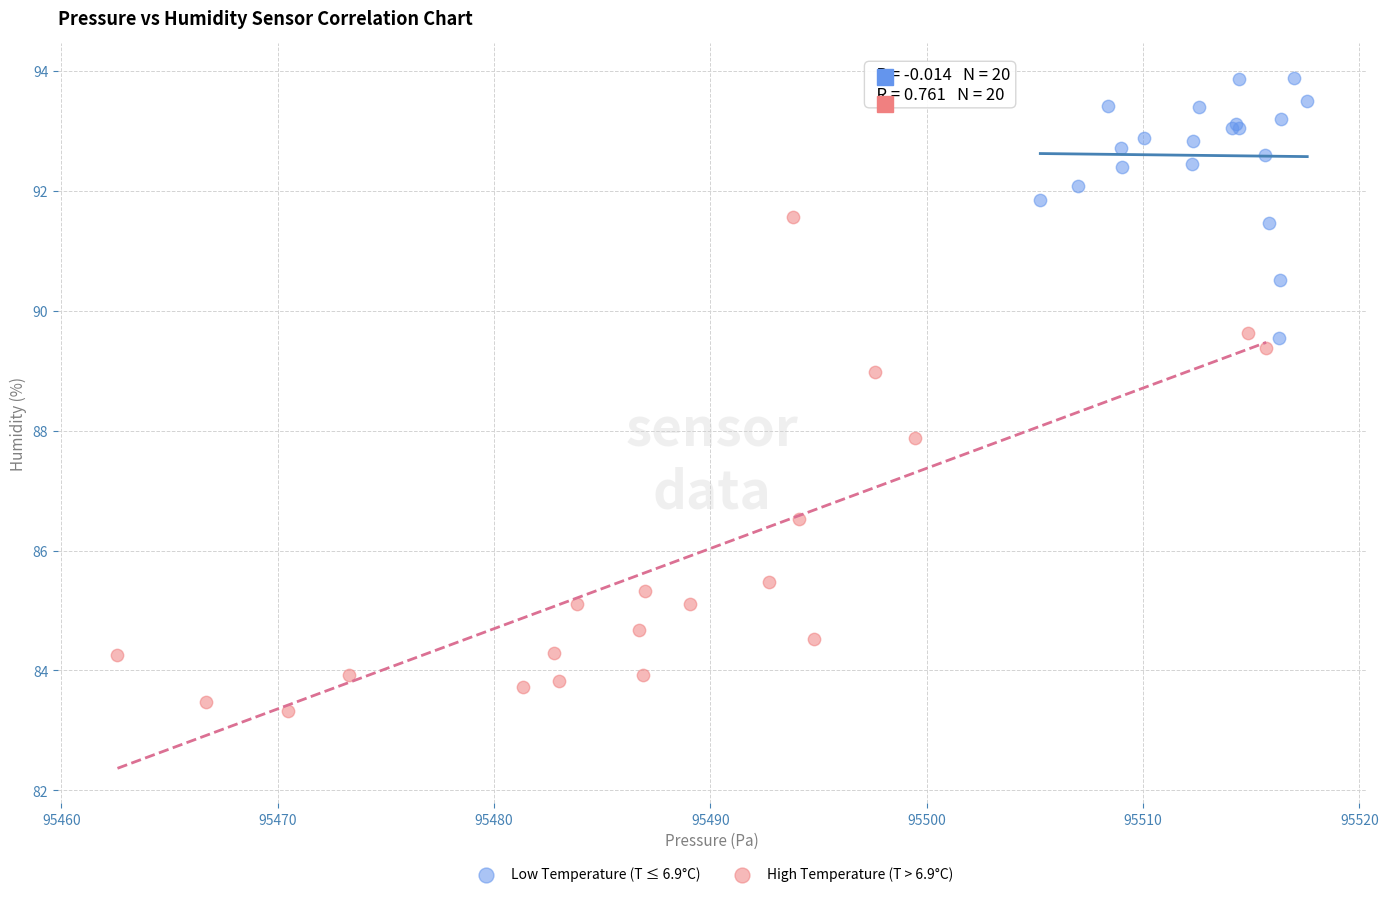

Which series contains the lowest Y value?

High Temperature (T > 6.9°C)